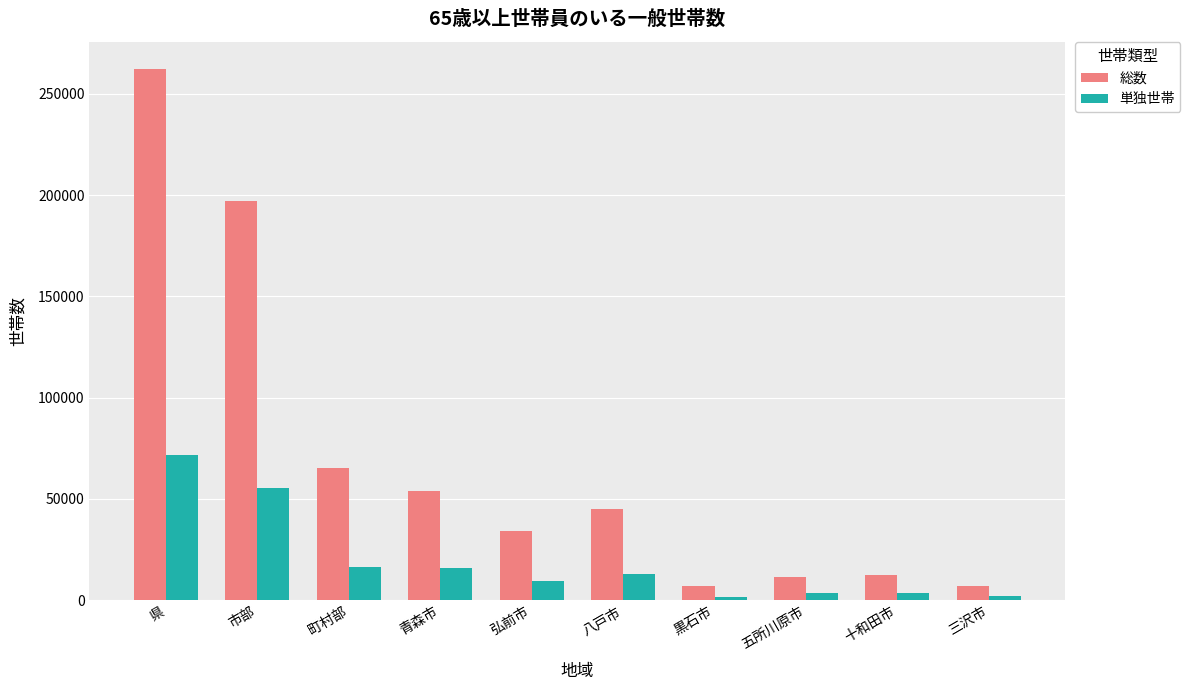

Count the number of data series in this chart.

2